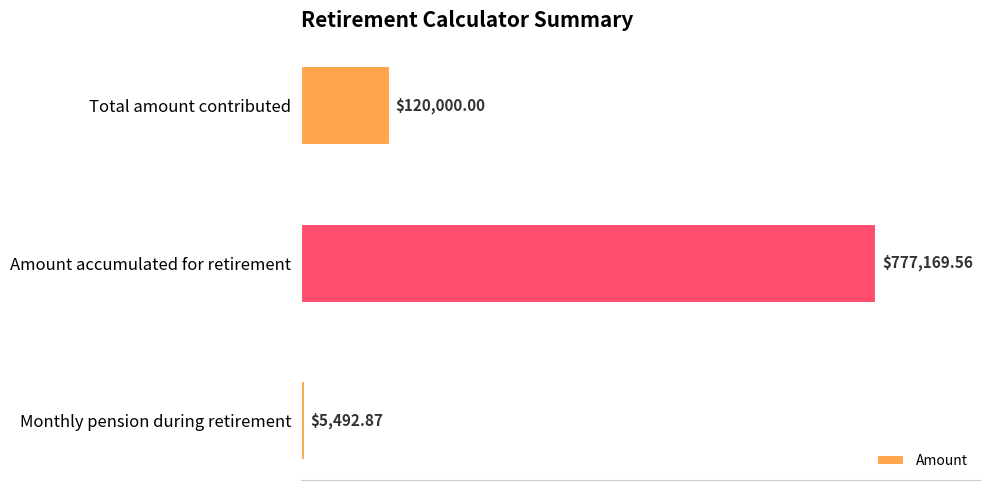

What is the average value?

300887.5